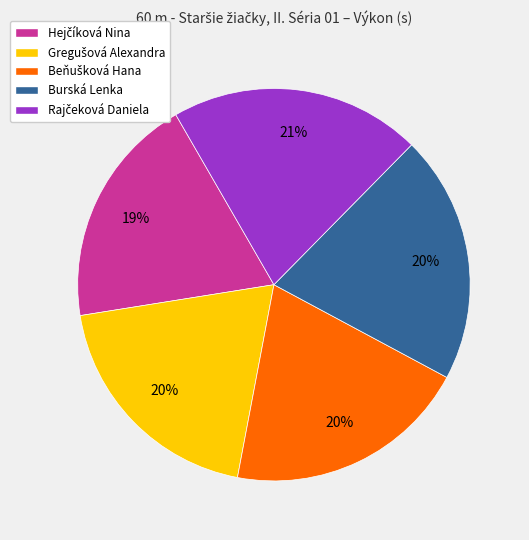

The Burská Lenka slice represents 20% of the pie. True or false?

True